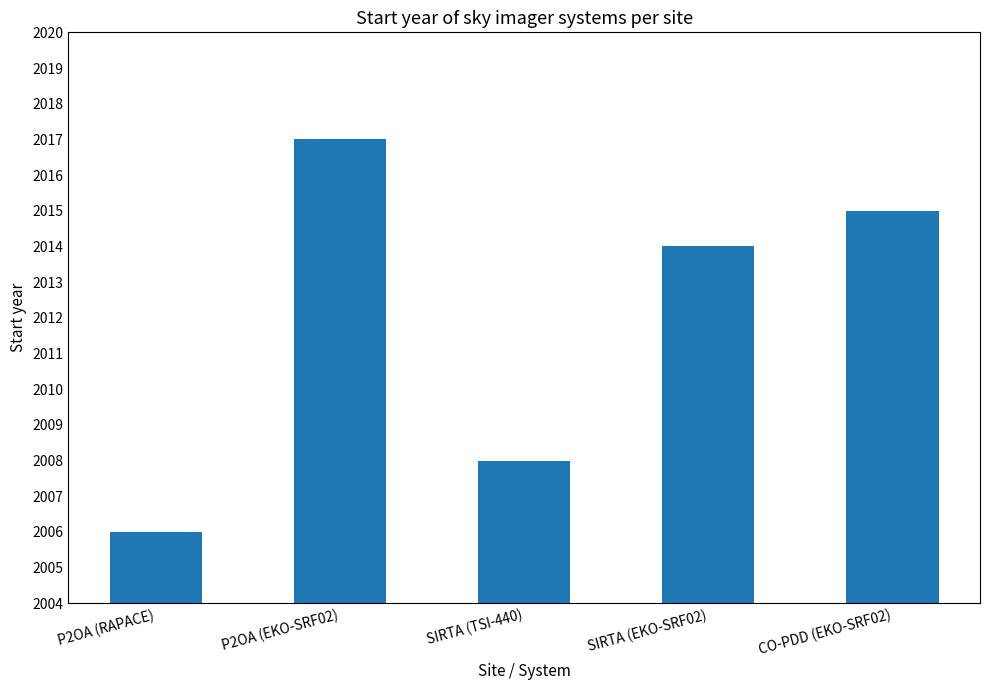

What is the difference between the maximum and second lowest values?

9